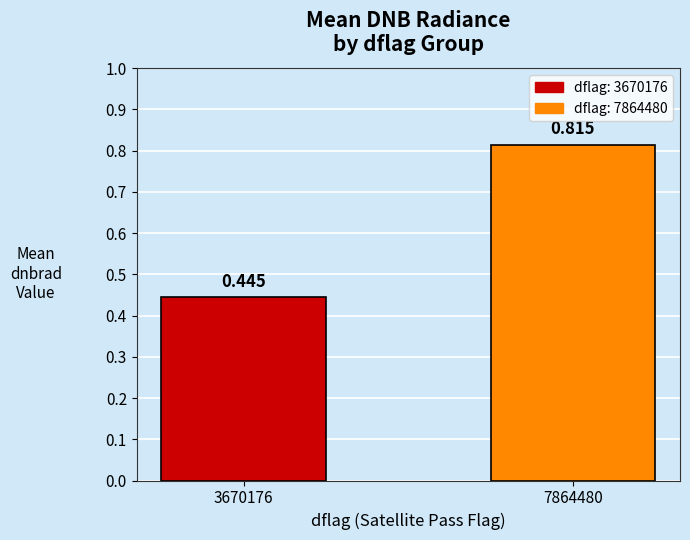

Is it true that the value at 3670176 is 0.4?

True